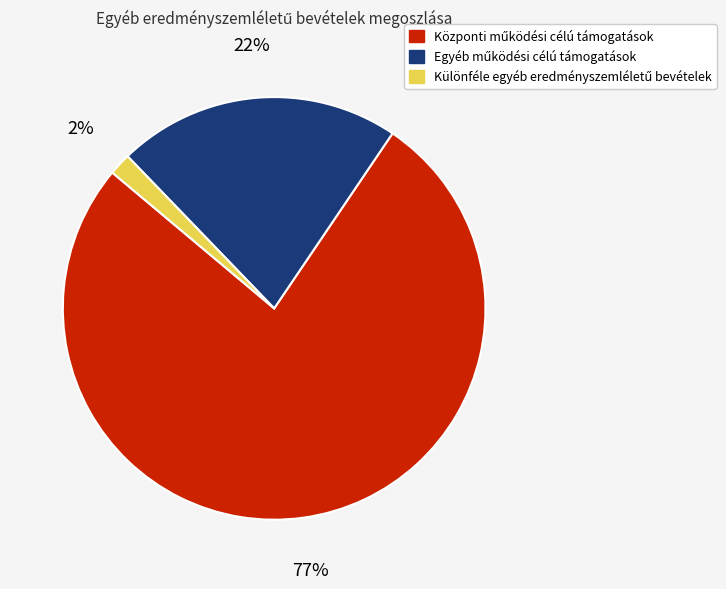

To the nearest percent, what is the average slice percentage?

33%